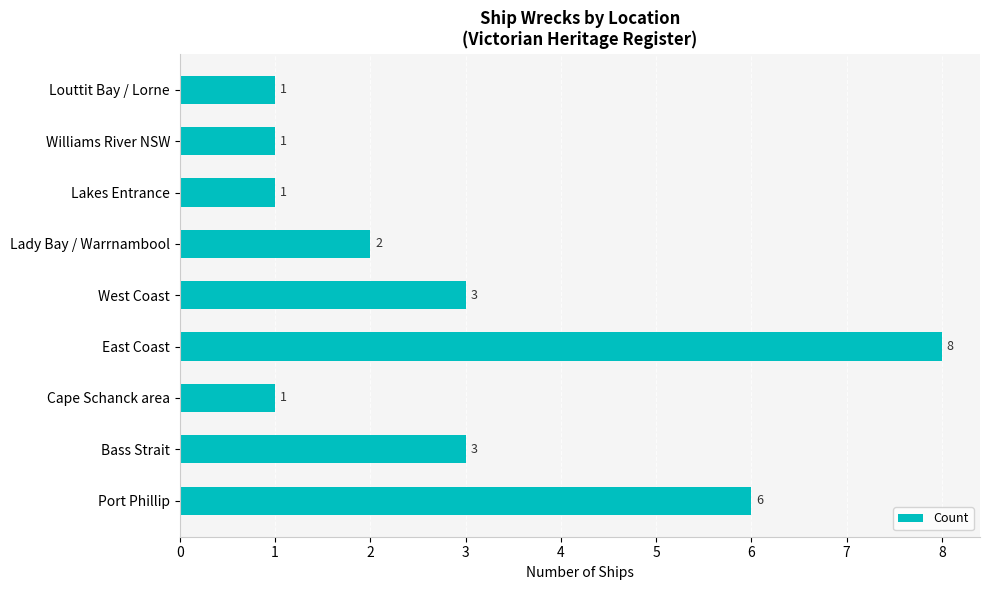

What is the change in value from Port Phillip to Lakes Entrance?

-5